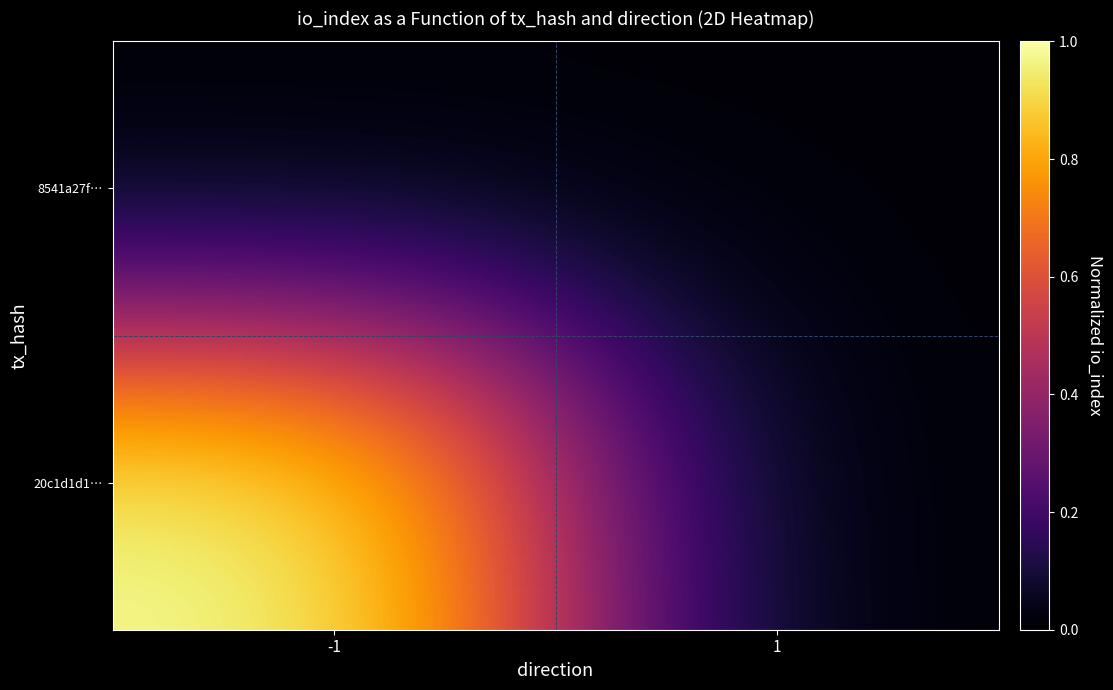

At how many categories does at least one series exceed 0?

2